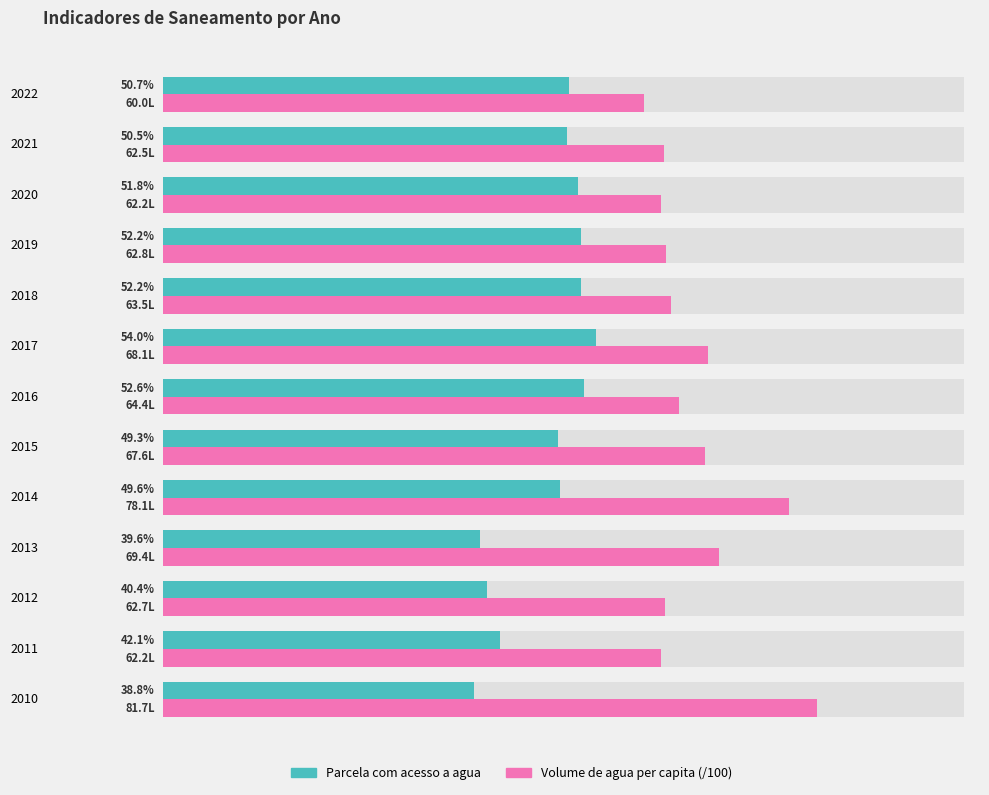

Count the Parcela da populacao com acesso a agua values in the range 0 to 1.

13